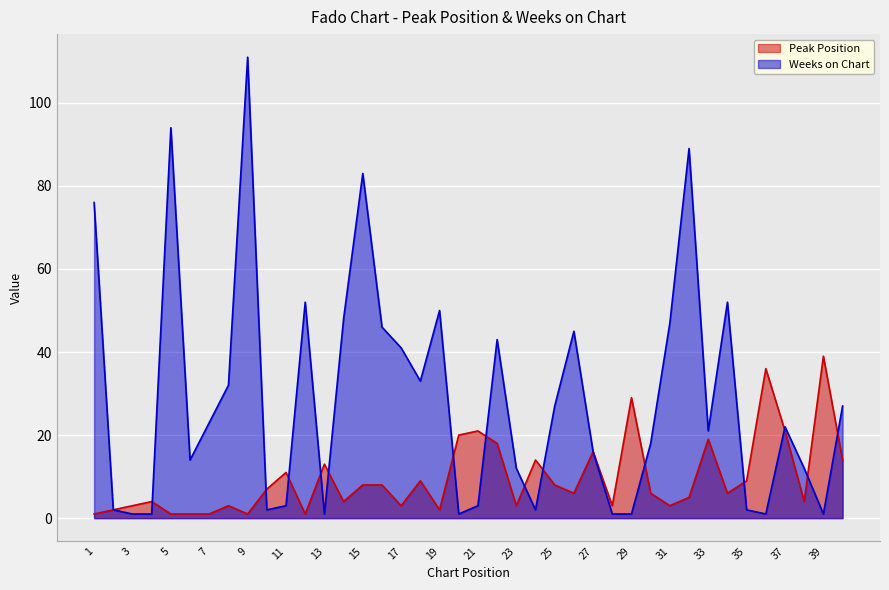

True or false: Weeks on Chart has more than 2 interior local peaks.

True